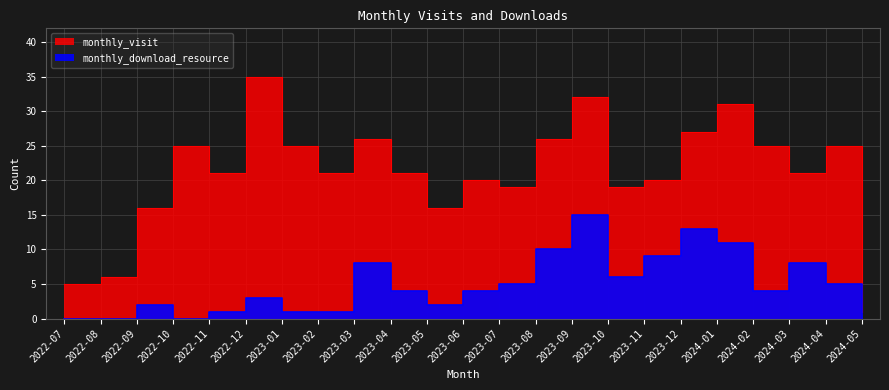

True or false: monthly_visit and monthly_download_resource intersect in this chart.

False